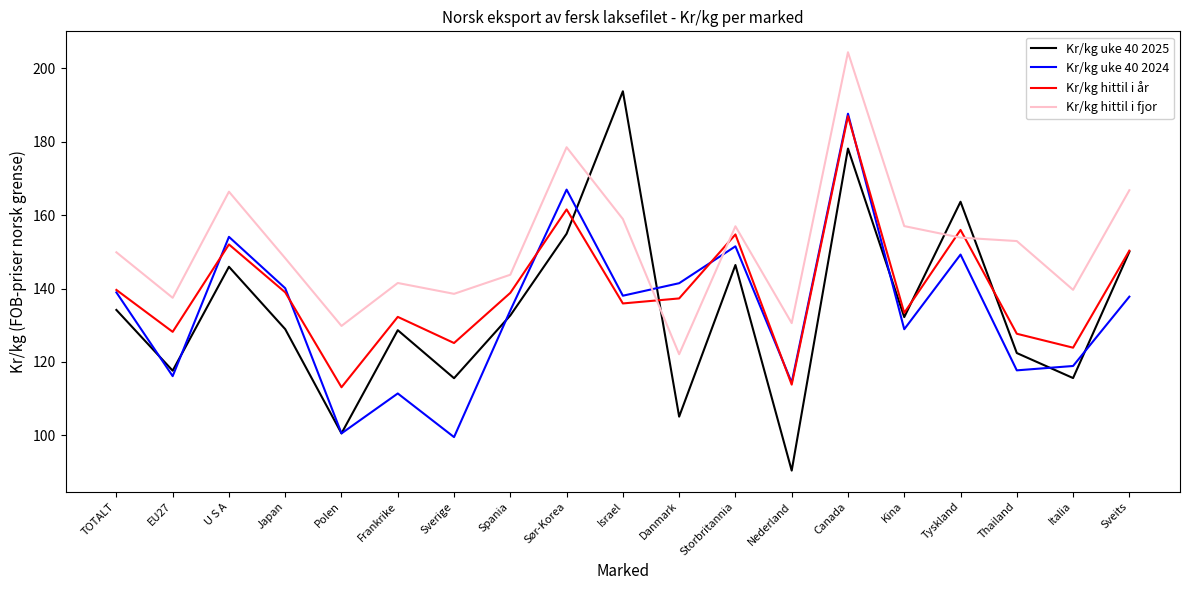

What position from the right is Thailand?

3